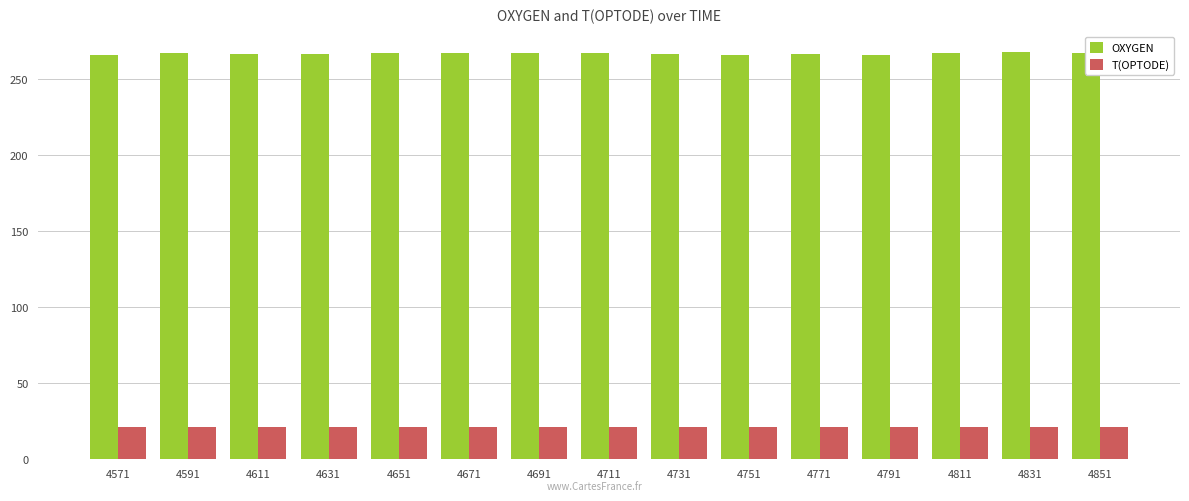

Does the chart contain any negative values?

No